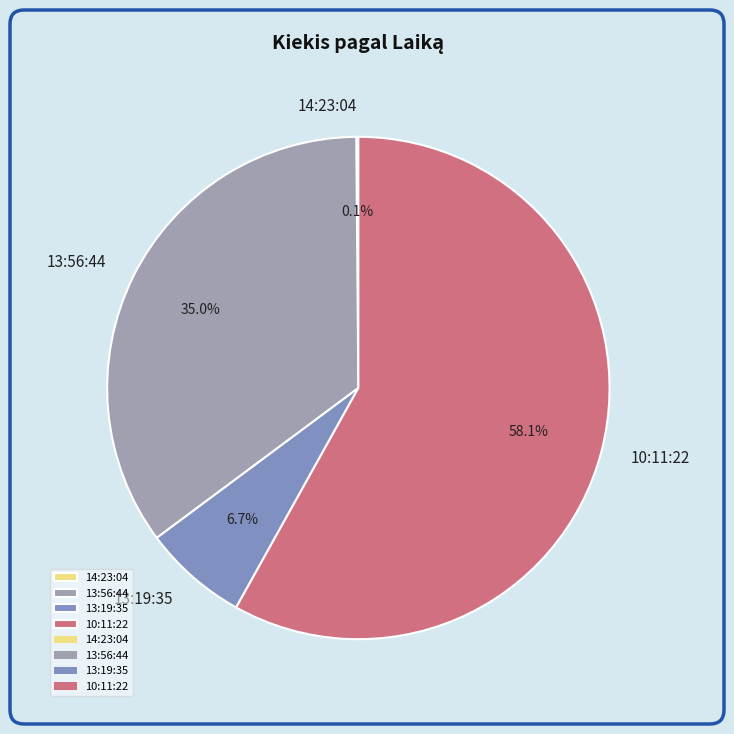

What is the largest slice in the pie chart?

10:11:22